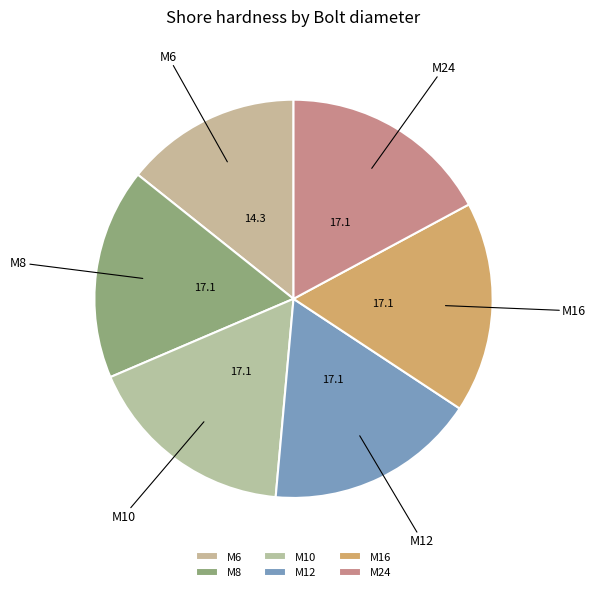

True or false: M24 accounts for 25% of the total.

False